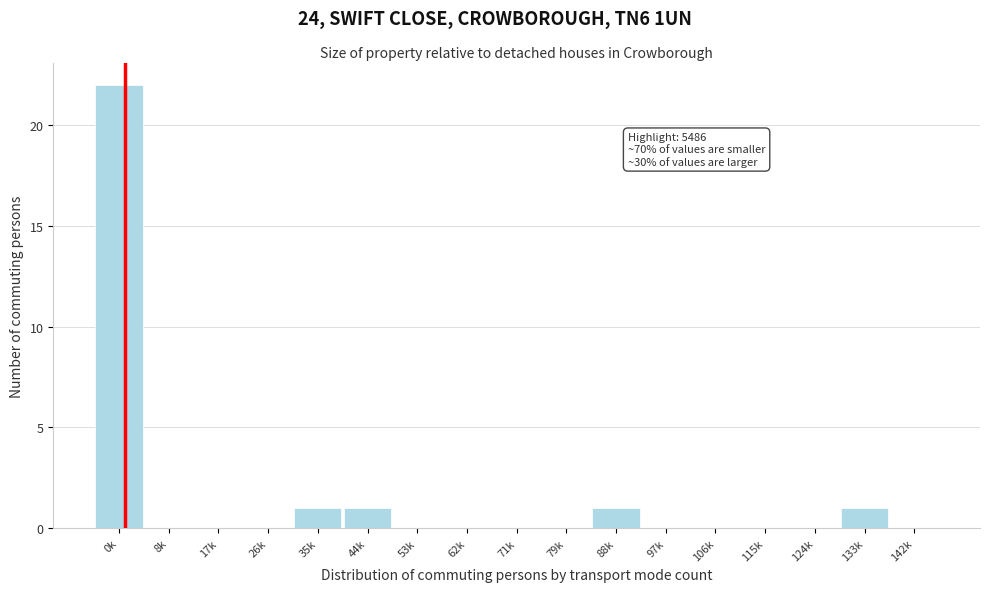

Reading left to right, what are all the values shown in this chart?

0k=22	8k=0	17k=0	26k=0	35k=1	44k=1	53k=0	62k=0	71k=0	79k=0	88k=1	97k=0	106k=0	115k=0	124k=0	133k=1	142k=0